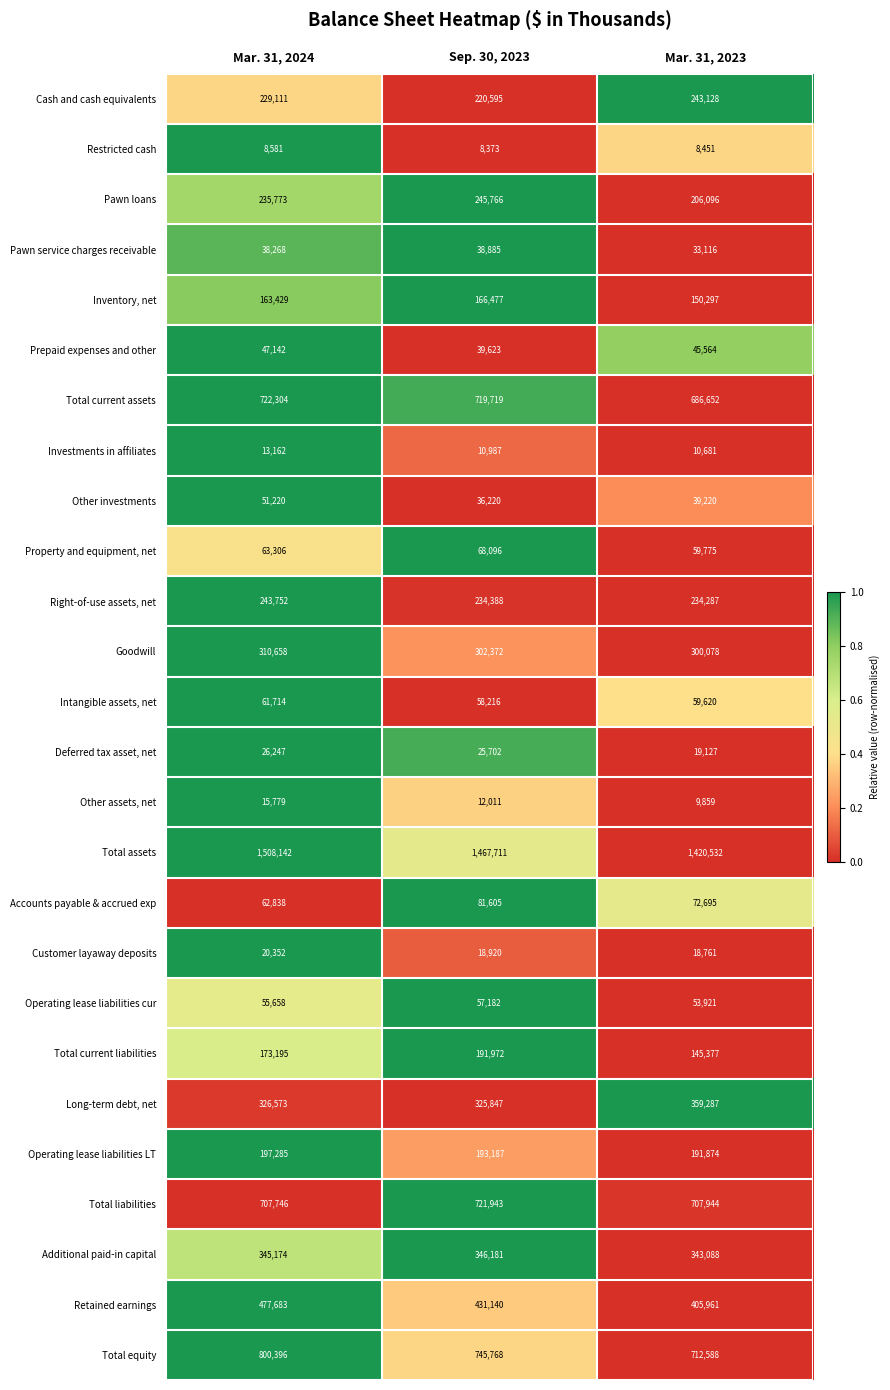

At how many categories does at least one series exceed 857218?

3